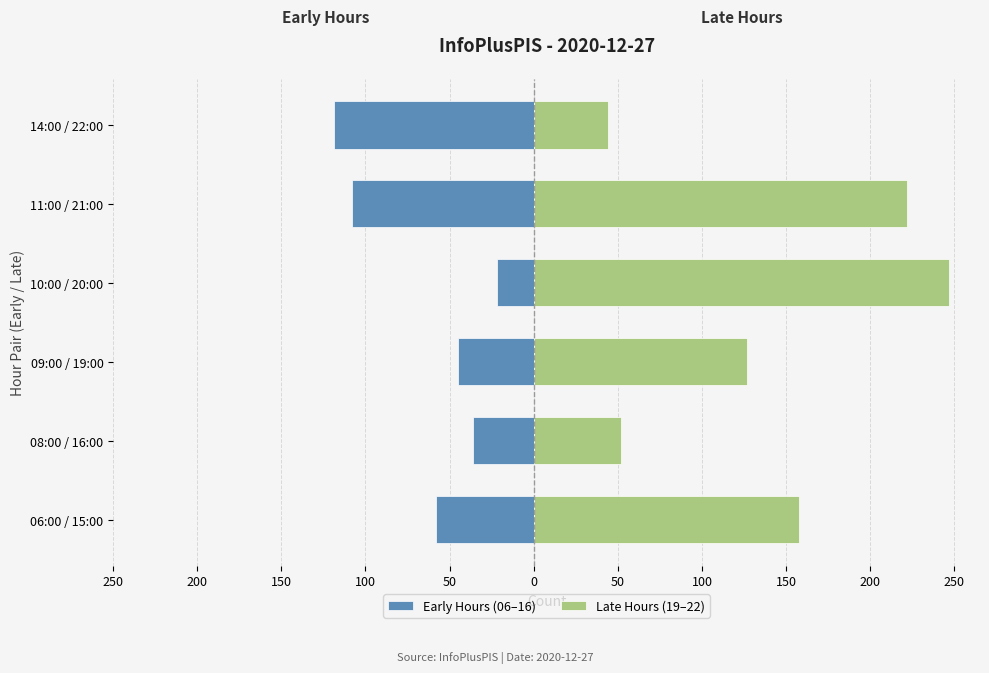

What is the value of the Late Hours (19–22) bar at the 6th from the left?

44